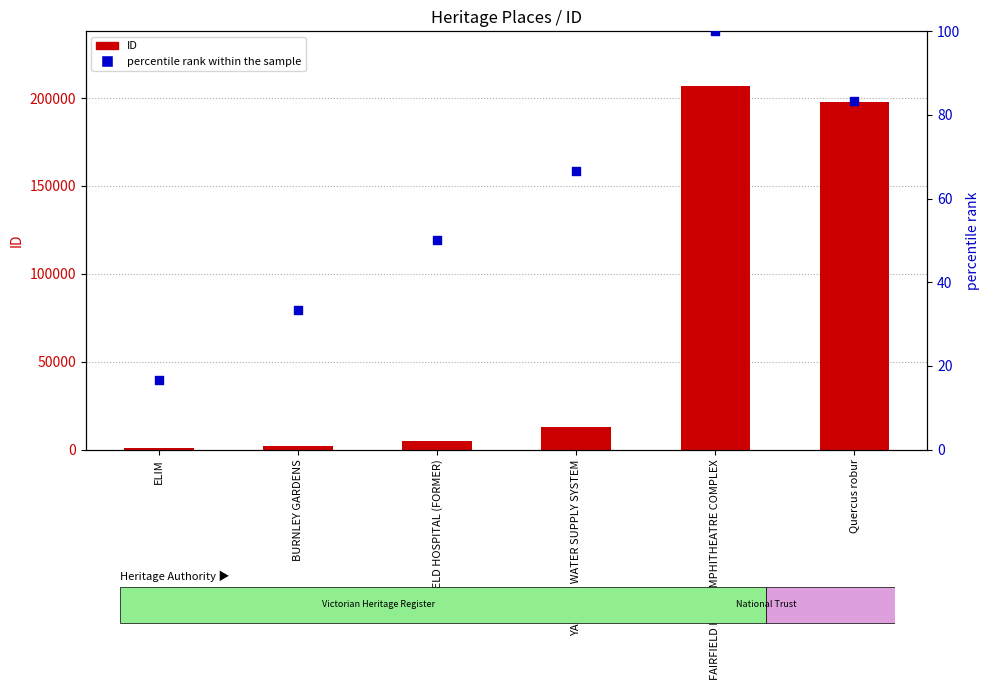

Which series has the largest total across all categories?

ID